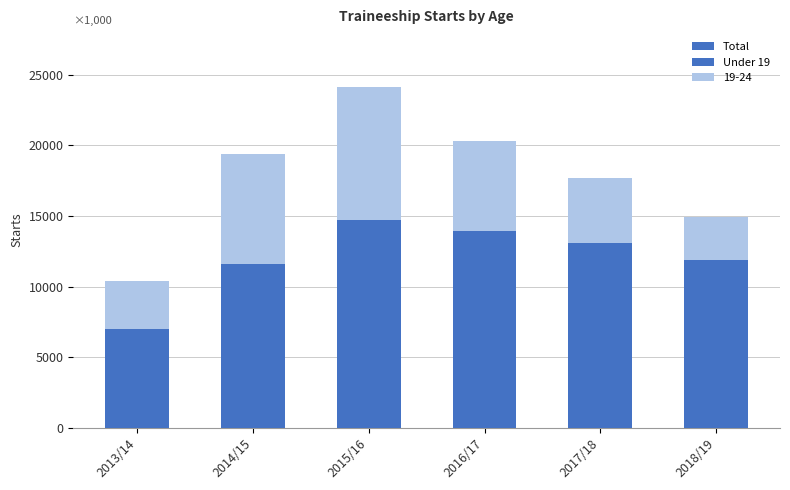

What is the spread (max minus min) of values at 2013/14?

3400